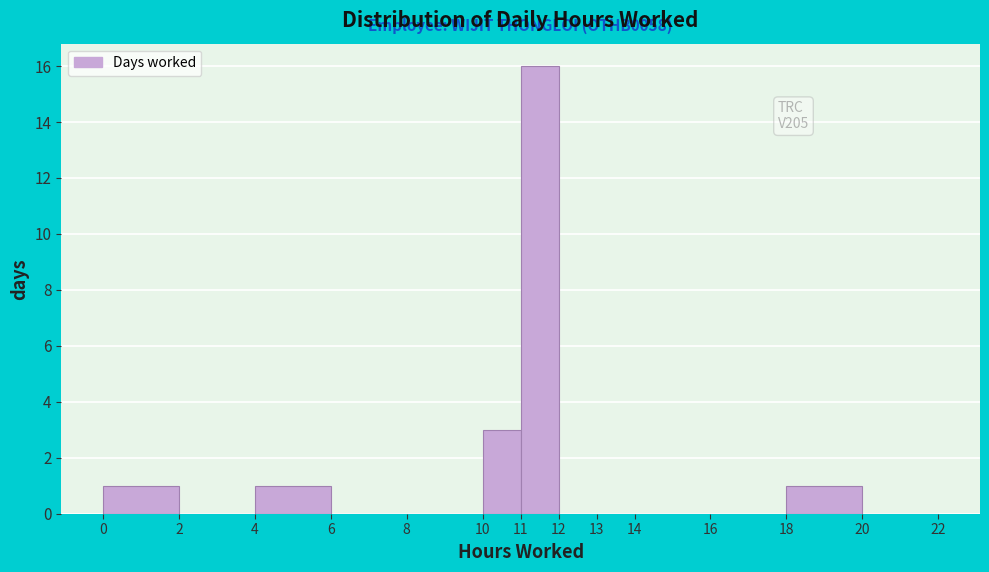

Over which range of the x-axis is the bar tallest?

11 to 12